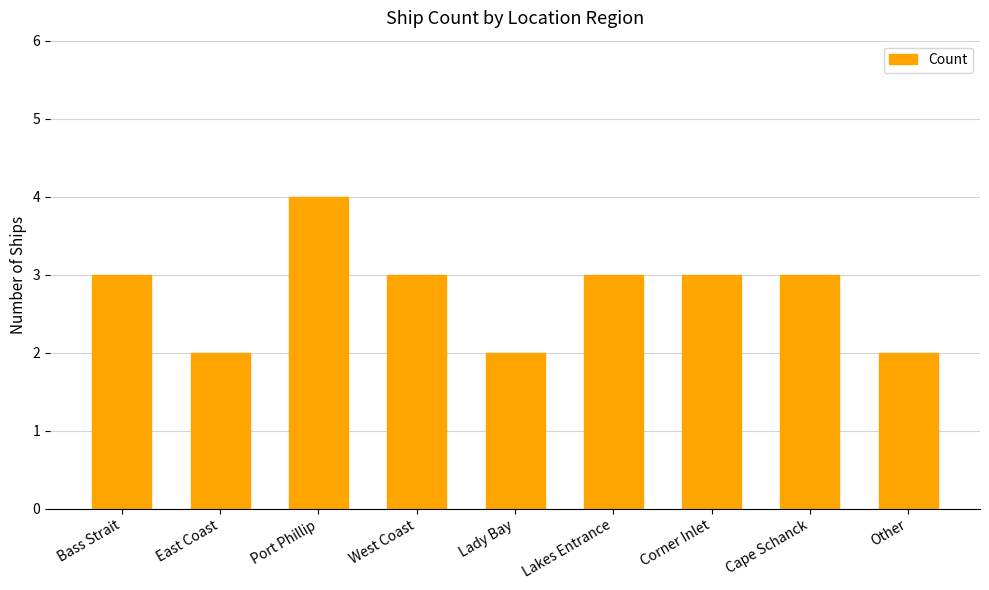

Read the value at Cape Schanck.

3